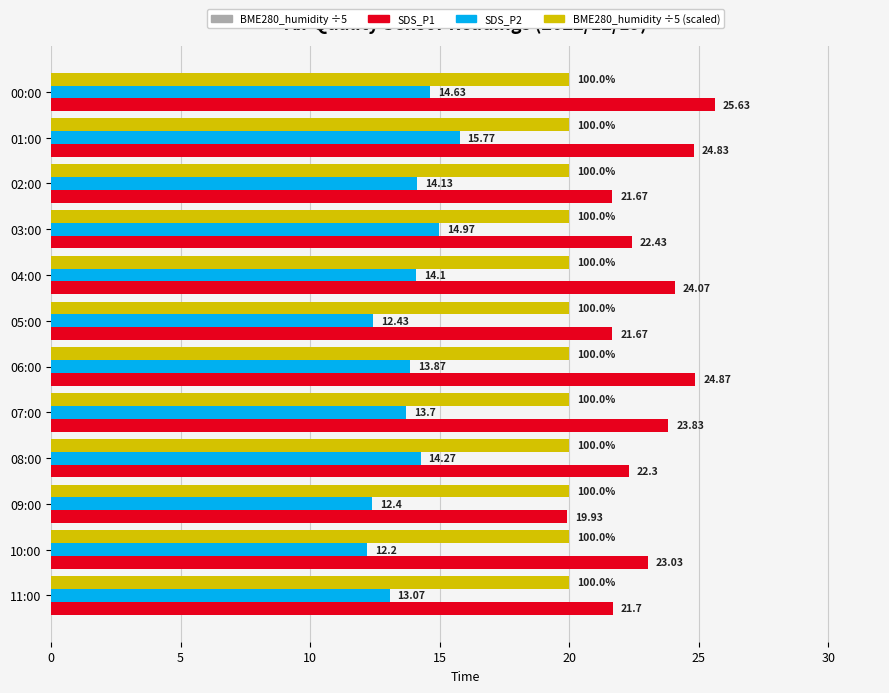

Between 01:00 and 05:00, which series saw the biggest shift?

SDS_P2